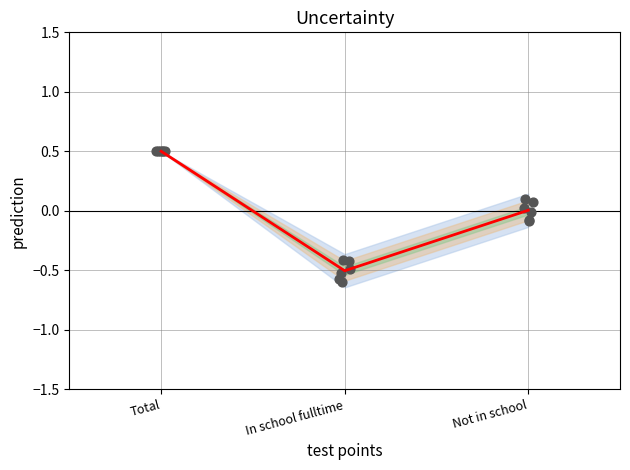

At which category is the sum across all series the highest?

Total